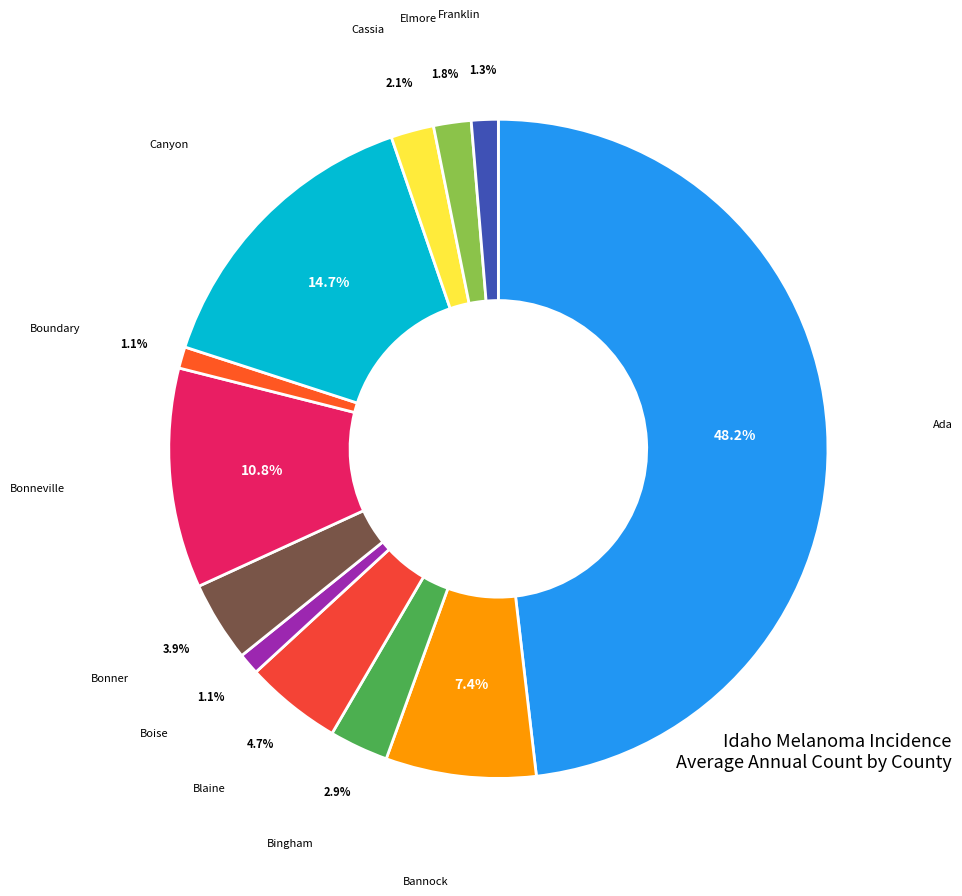

How many slices are in this pie chart?

12